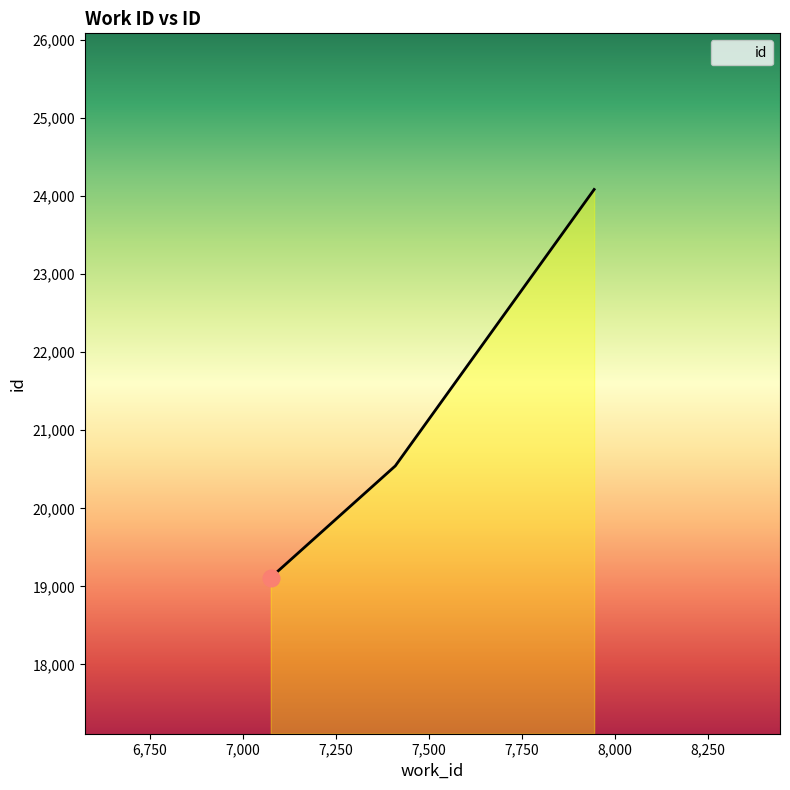

What is the sum of all values?

63740